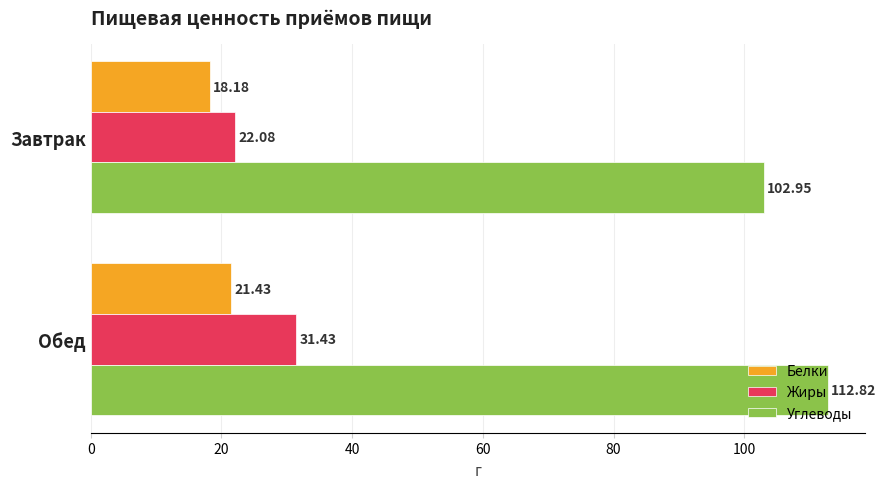

At which label does Углеводы reach its peak?

Обед